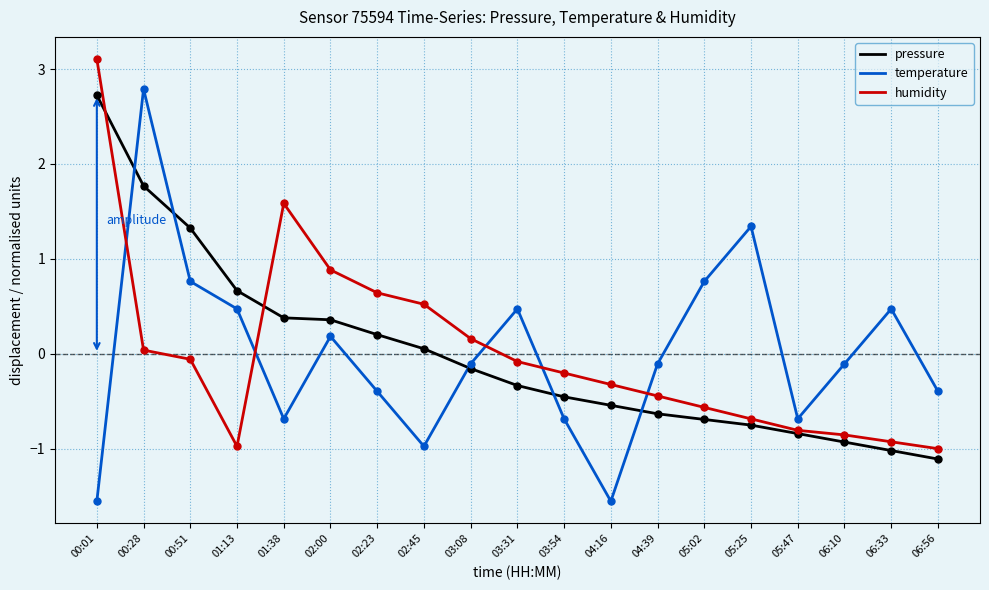

Does the chart have visible grid lines?

Yes